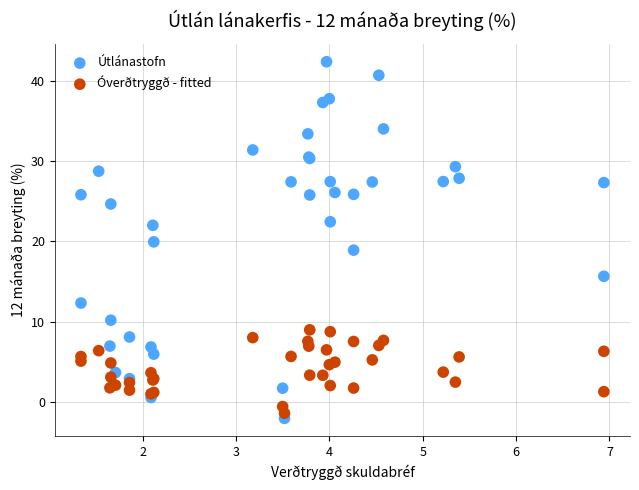

Which series has the largest Y range (max minus min)?

Útlánastofn